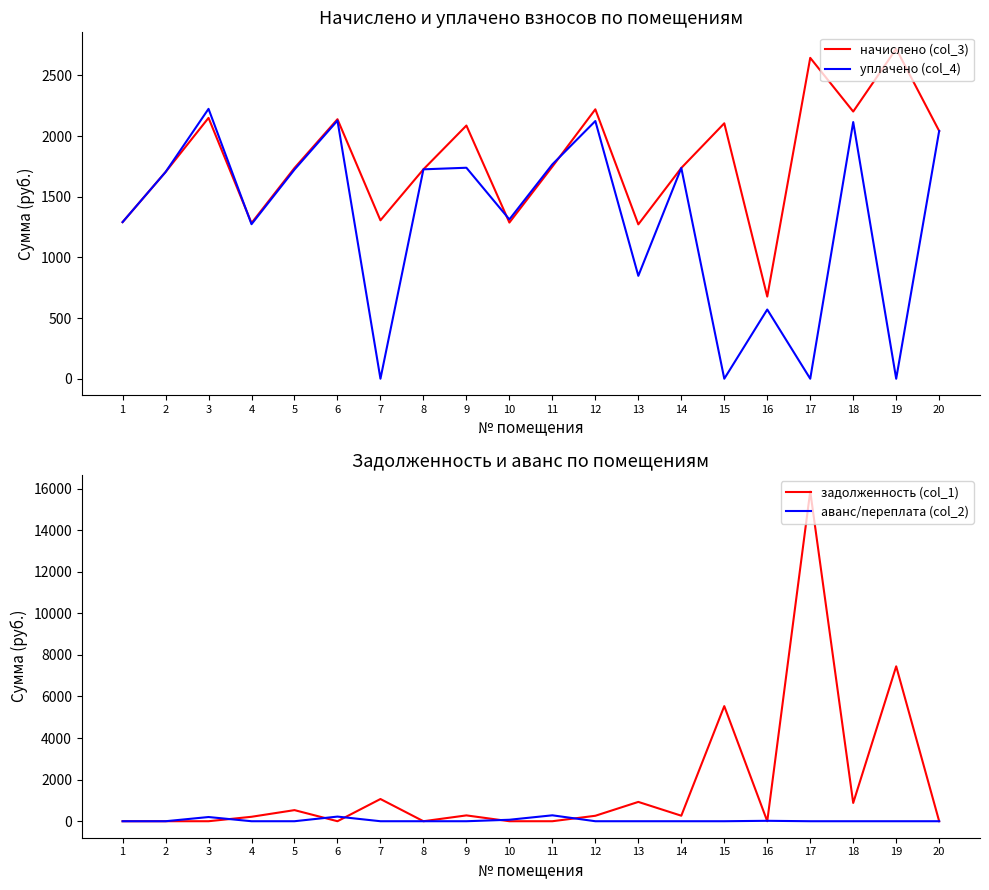

Which series has the widest spread of values?

задолженность (col_1)